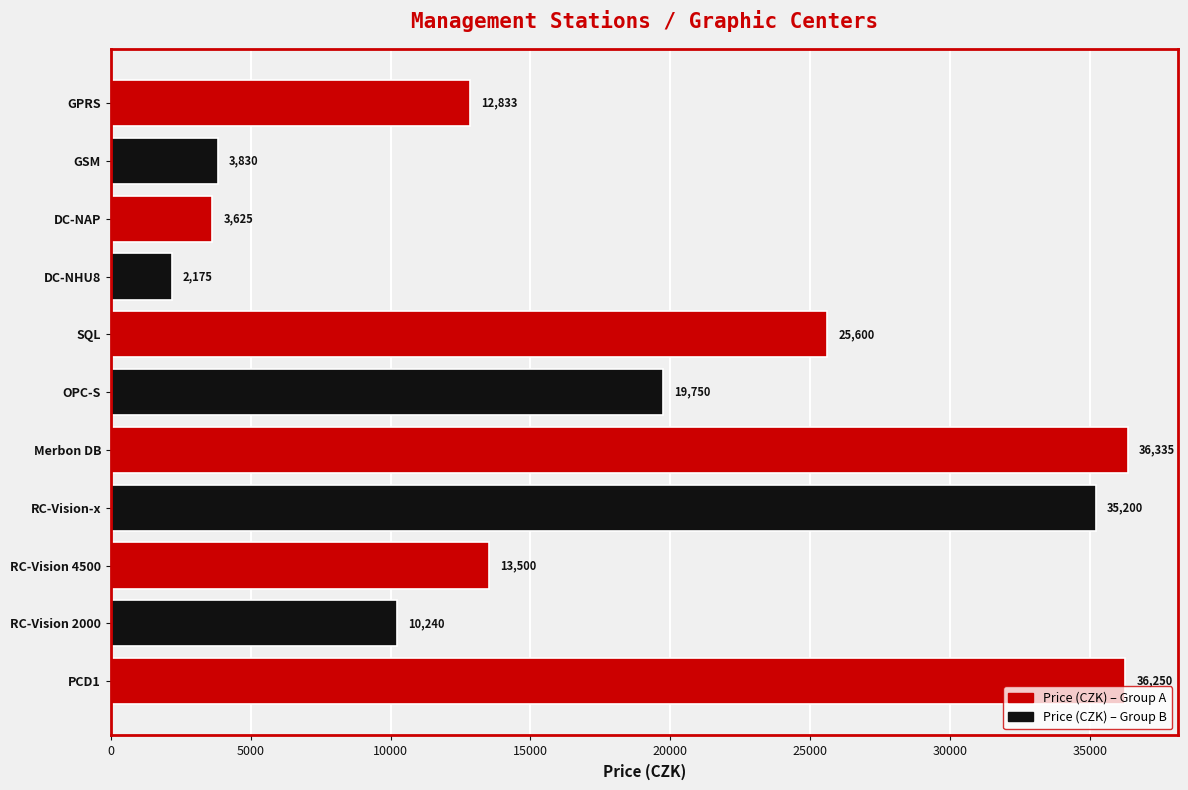

List the labels in order of value, largest first.

Merbon DB, PCD1, RC-Vision-x, SQL, OPC-S, RC-Vision 4500, GPRS, RC-Vision 2000, GSM, DC-NAP, DC-NHU8